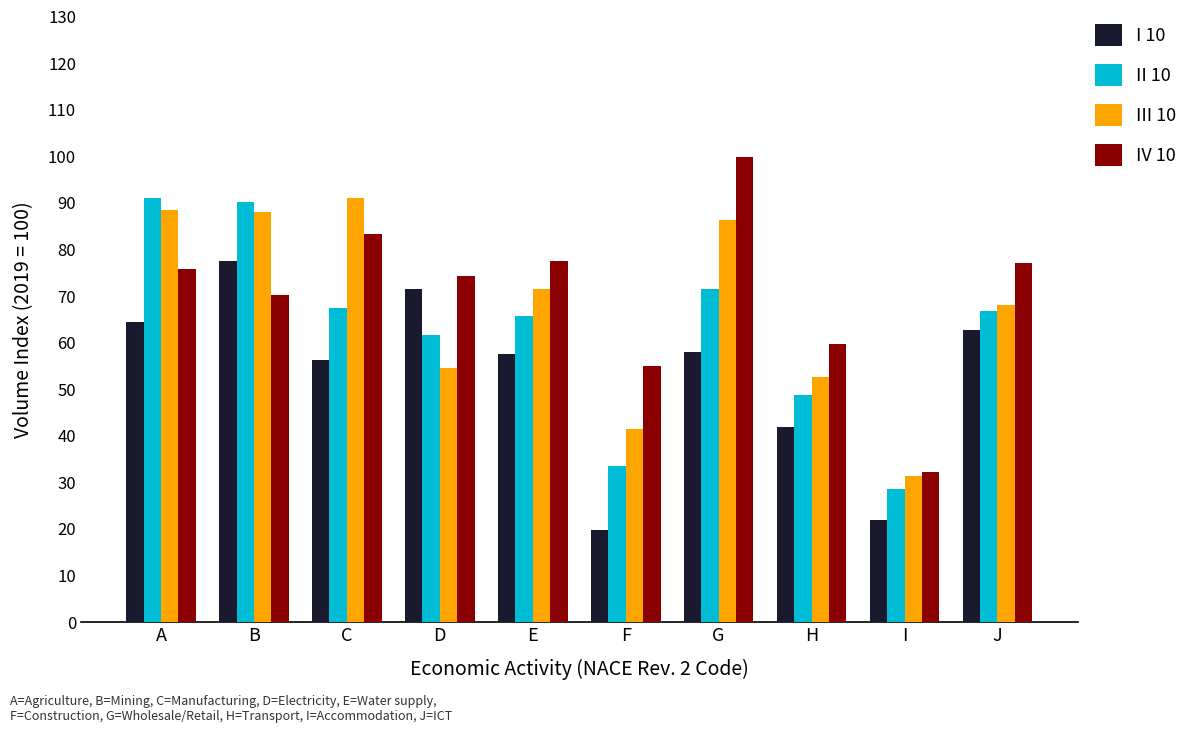

Where does the IV 10 series first go above 75?

A